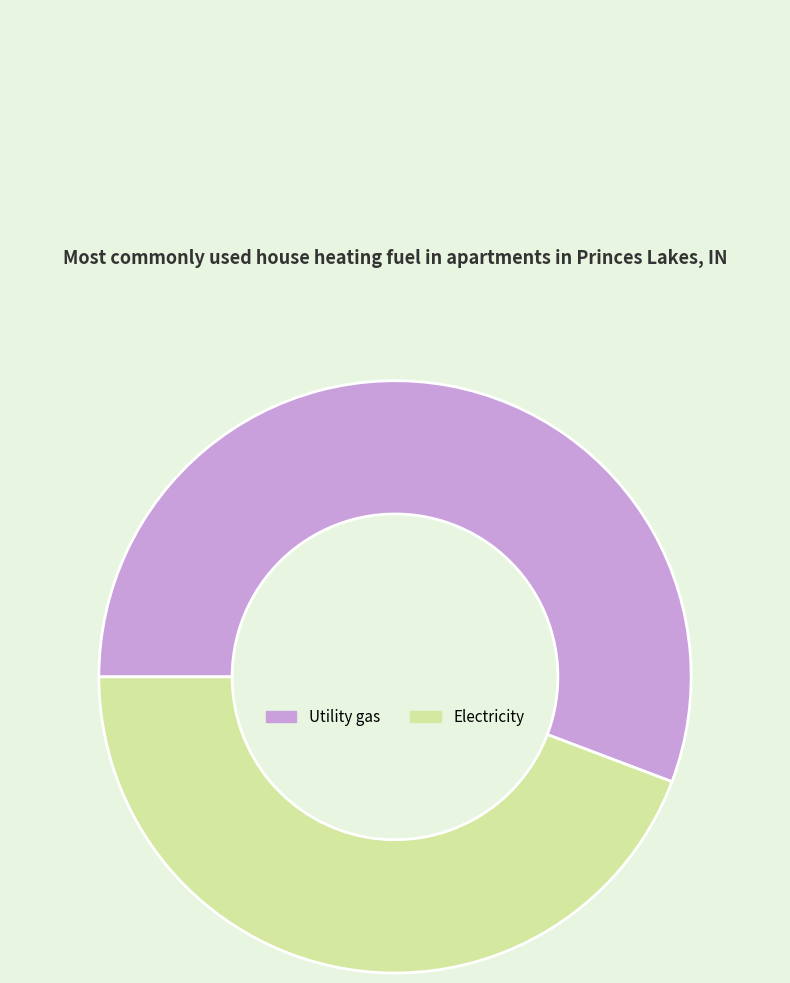

Which slice is the smallest?

Electricity